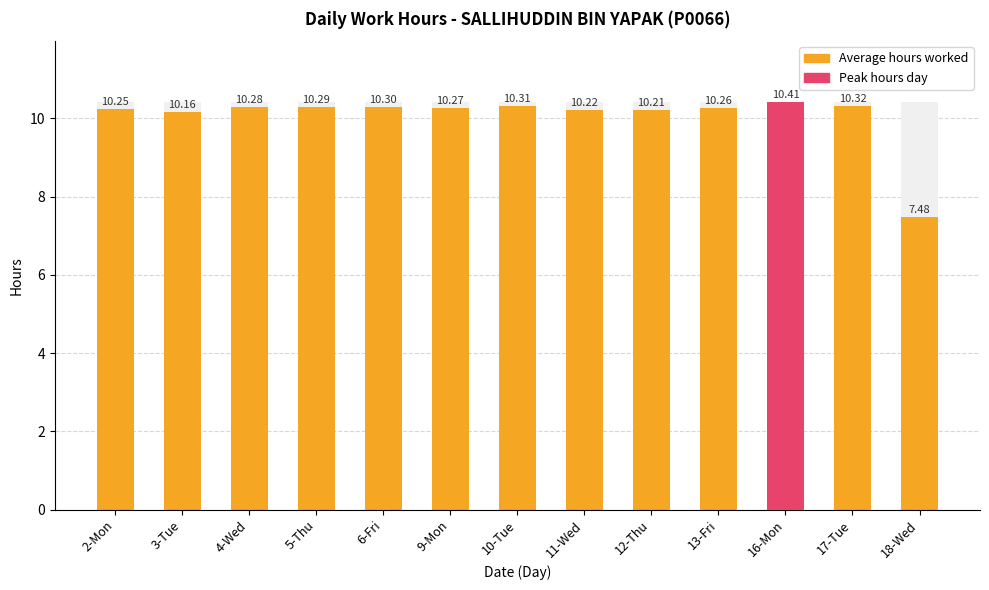

Rank the series by their maximum value, from lowest to highest.

Average hours worked, Peak hours day